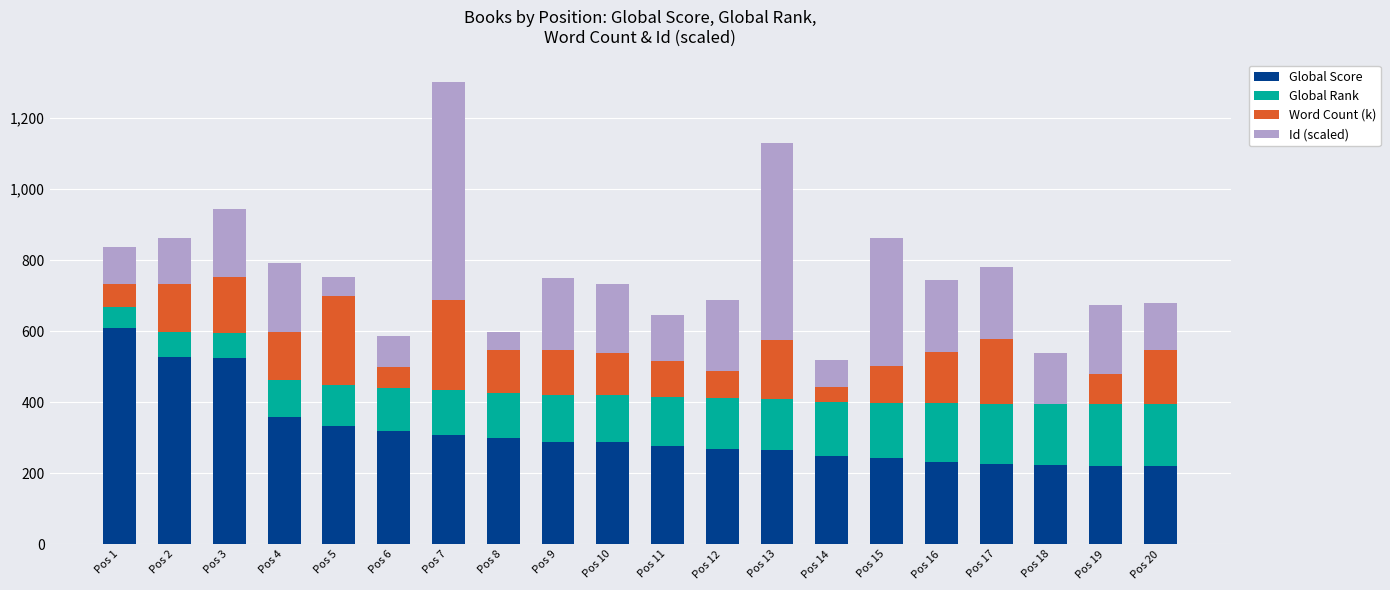

What is the sum of all Global Score values?

6270.0